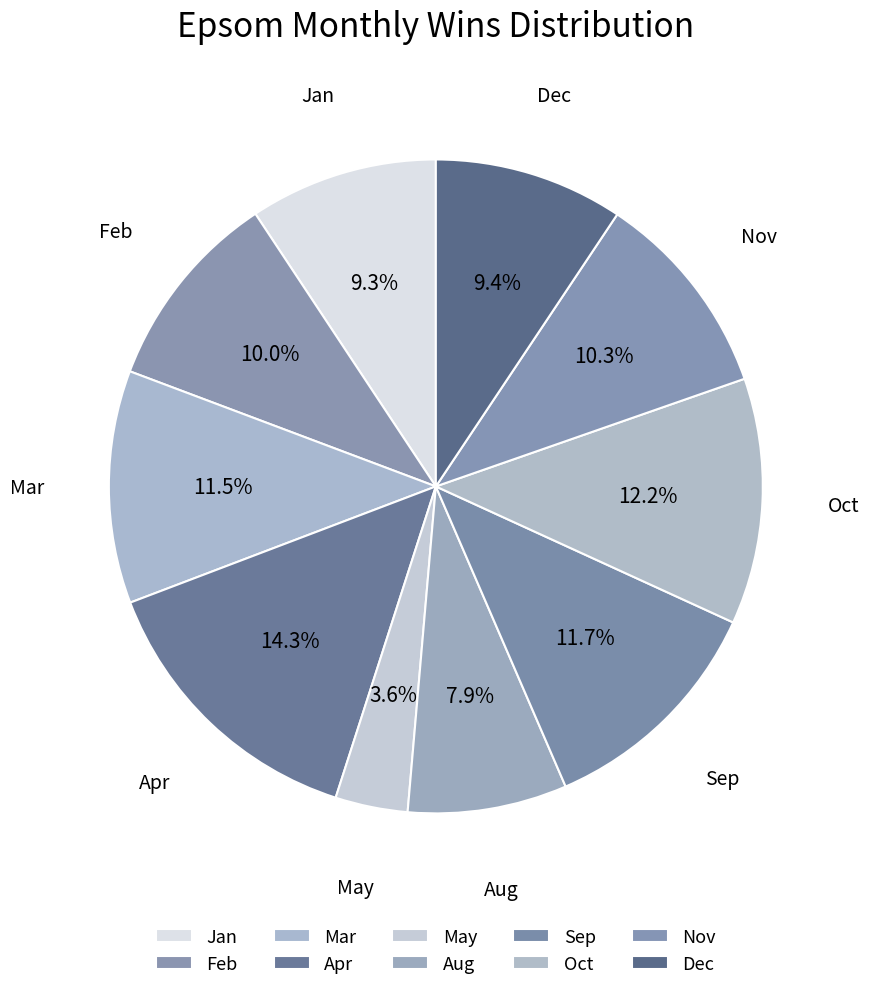

What percentage do Aug and May together represent?

11.5%